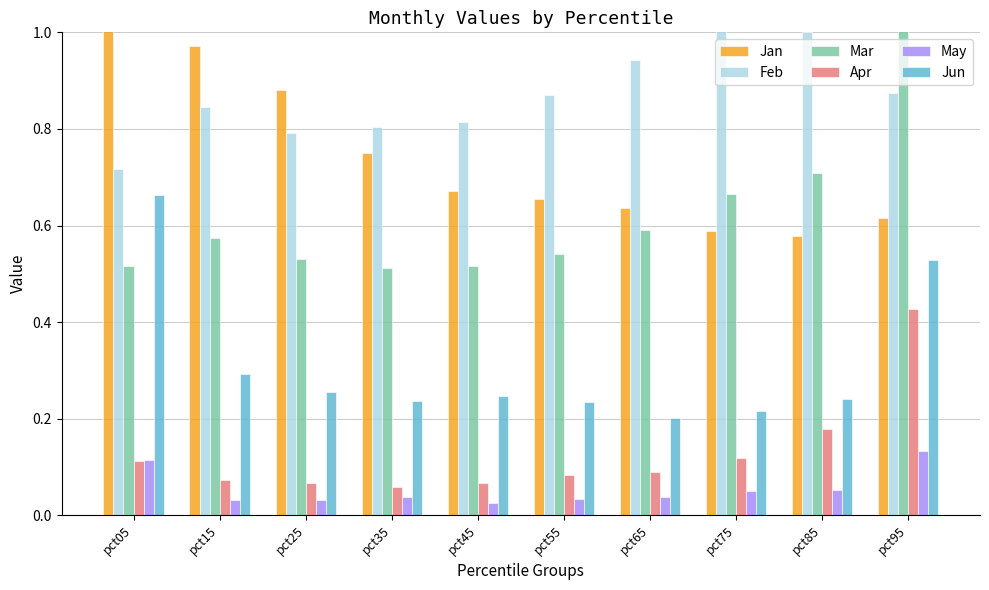

What value does the Mar series have at pct55?

0.5